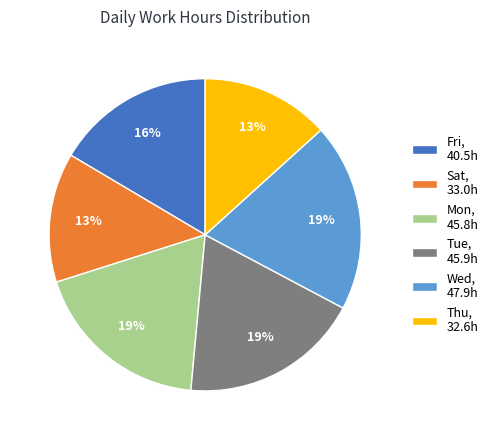

How many slices are in this pie chart?

6